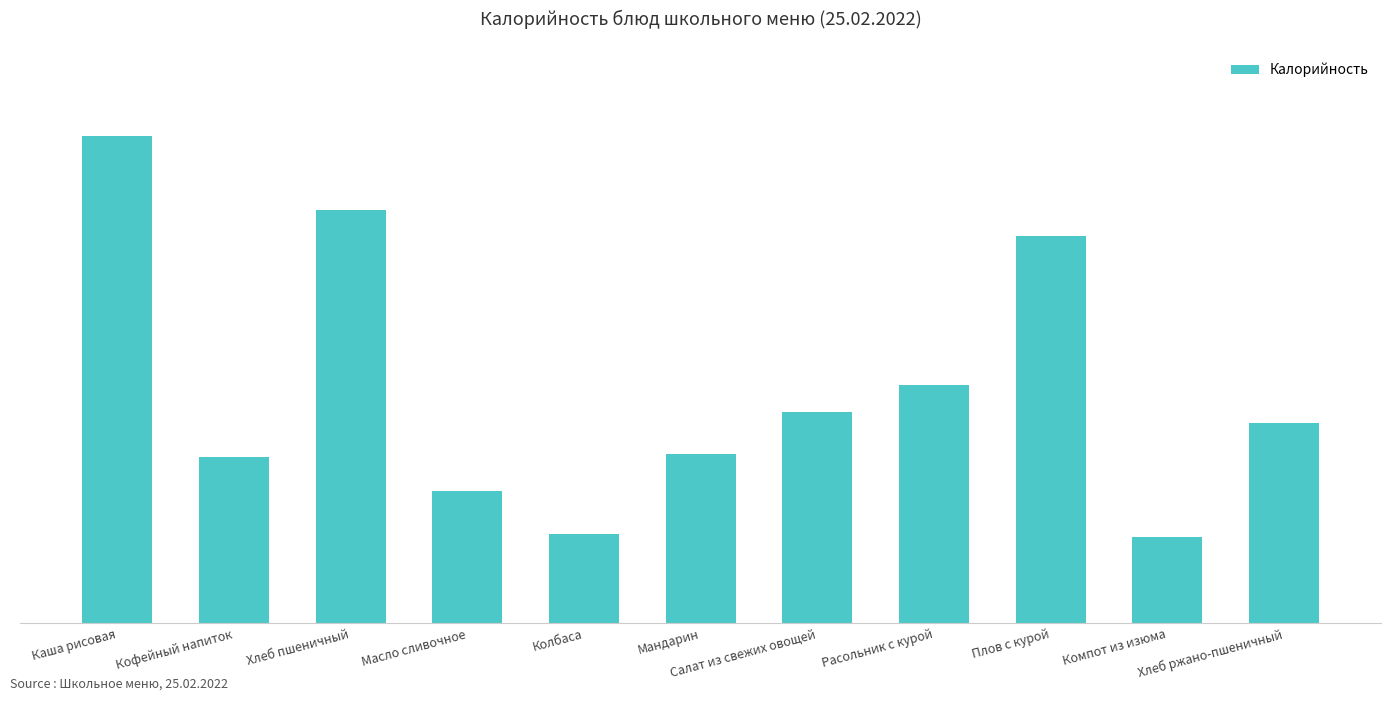

What is the label of the 8th bar from the left?

Расольник с курой